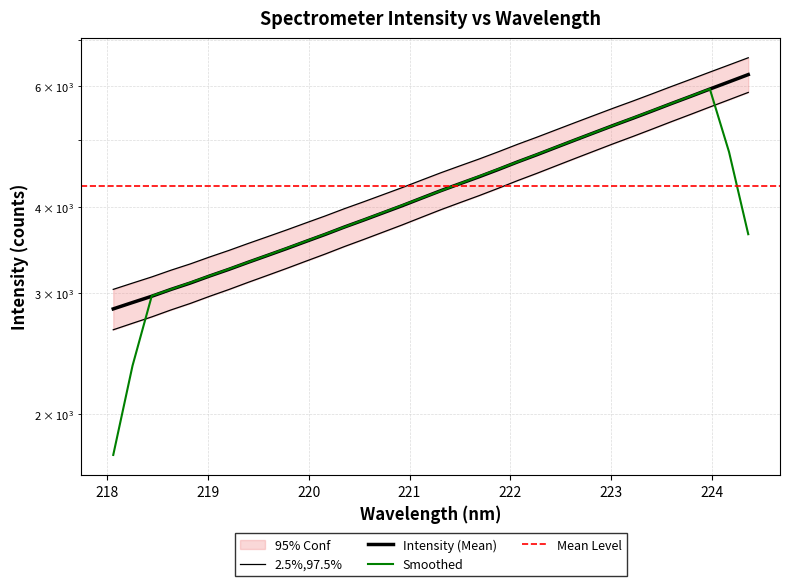

How many data points are above 4484?

17